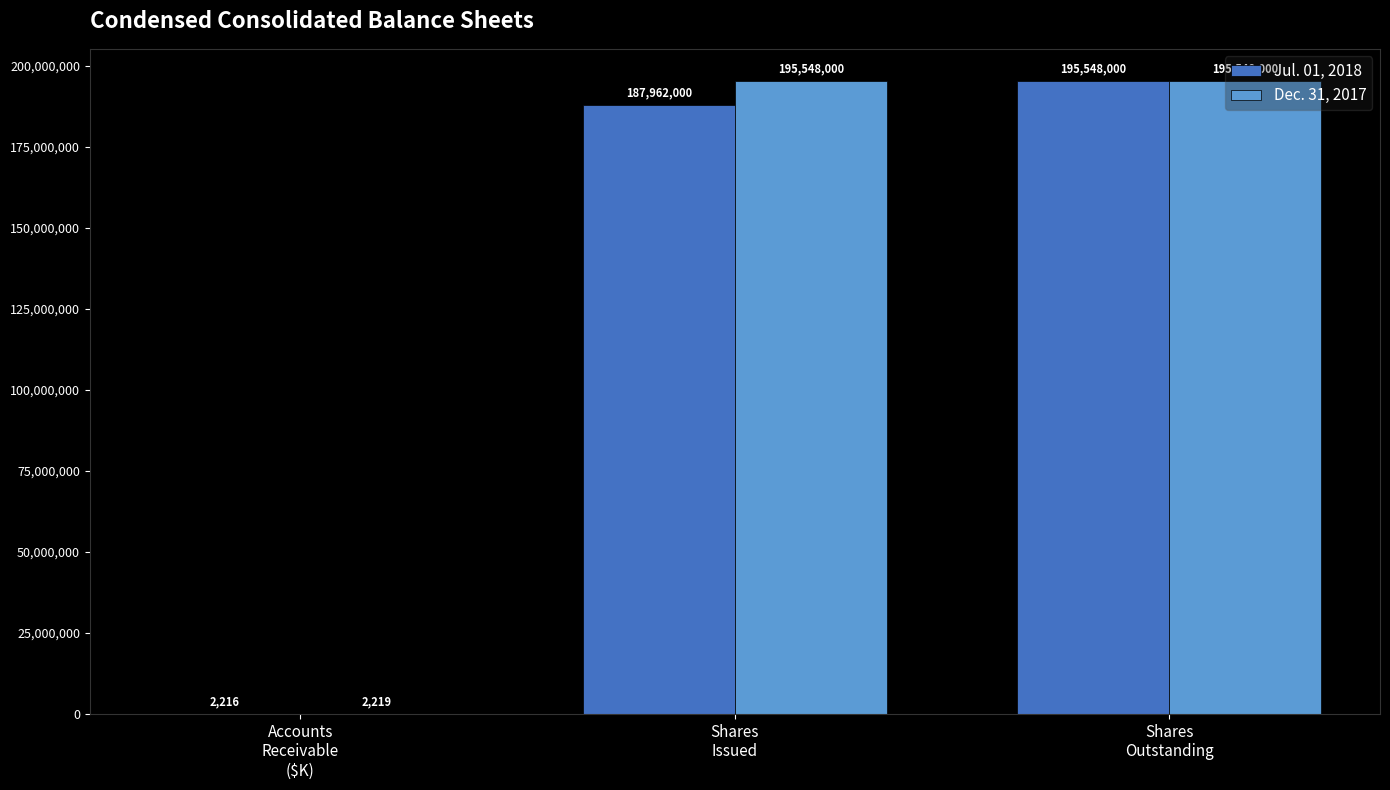

What is the sum of all Dec. 31, 2017 values?

391098219